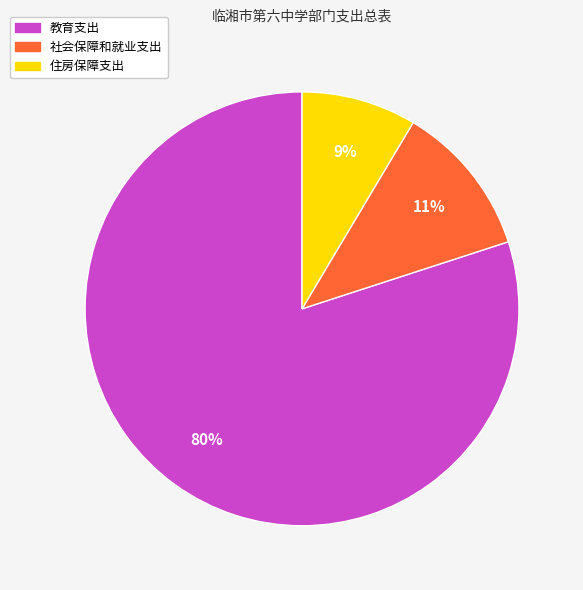

How many segments does this pie chart have?

3